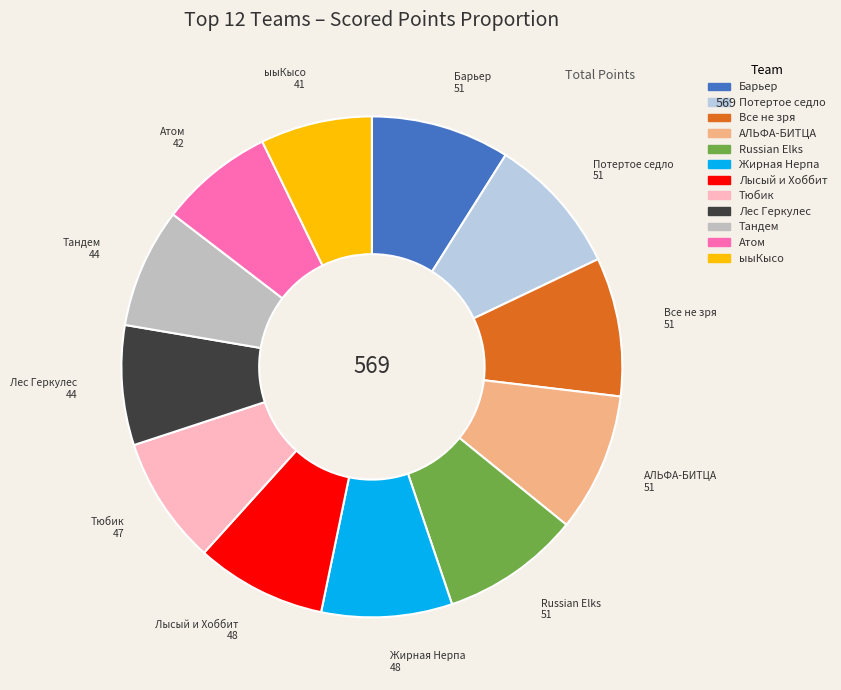

True or false: Потертое седло accounts for 9% of the total.

True